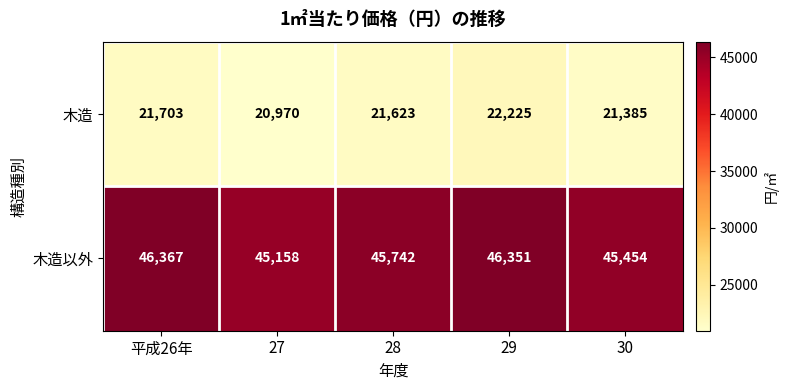

Which category has the highest value in the 木造 series?

29